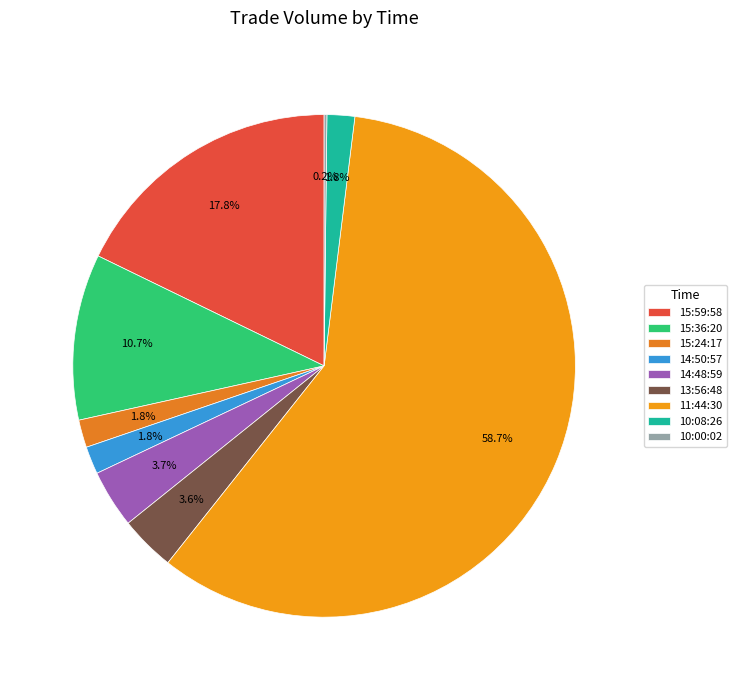

Rank the categories by value from highest to lowest.

11:44:30, 15:59:58, 15:36:20, 14:48:59, 13:56:48, 15:24:17, 14:50:57, 10:08:26, 10:00:02